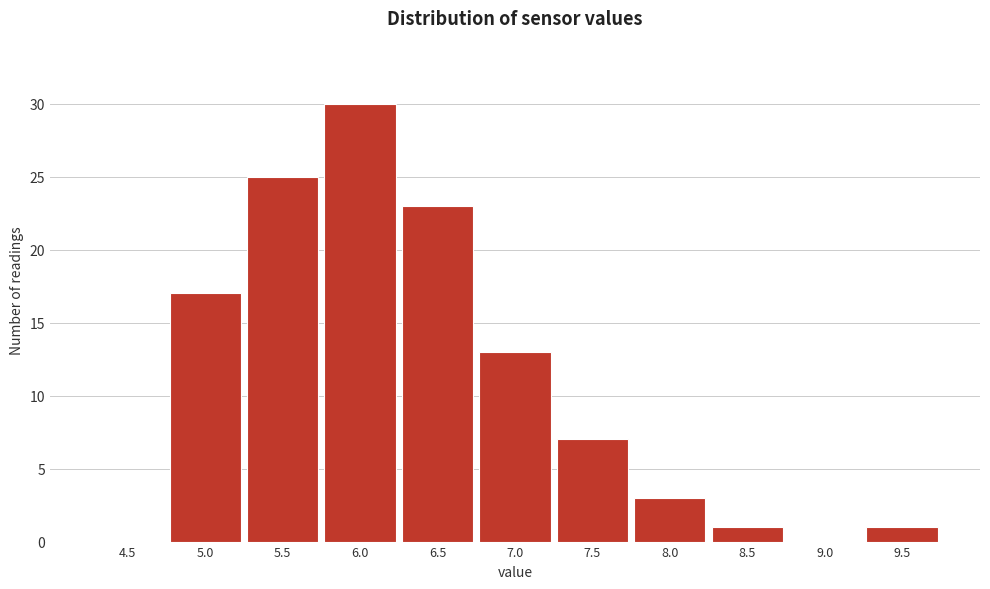

Reading right to left, extract all data points from this chart.

9.5=1	9.0=0	8.5=1	8.0=3	7.5=7	7.0=13	6.5=23	6.0=30	5.5=25	5.0=17	4.5=0